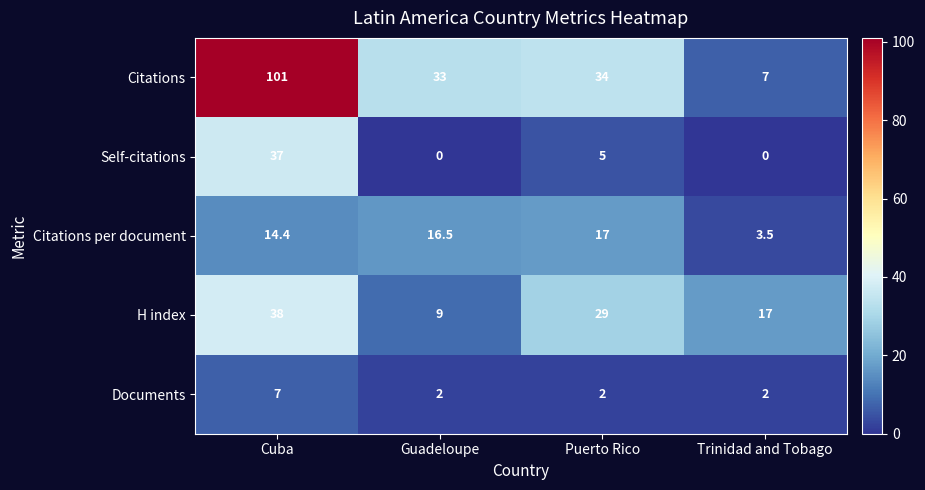

Which series has the largest total across all categories?

Citations